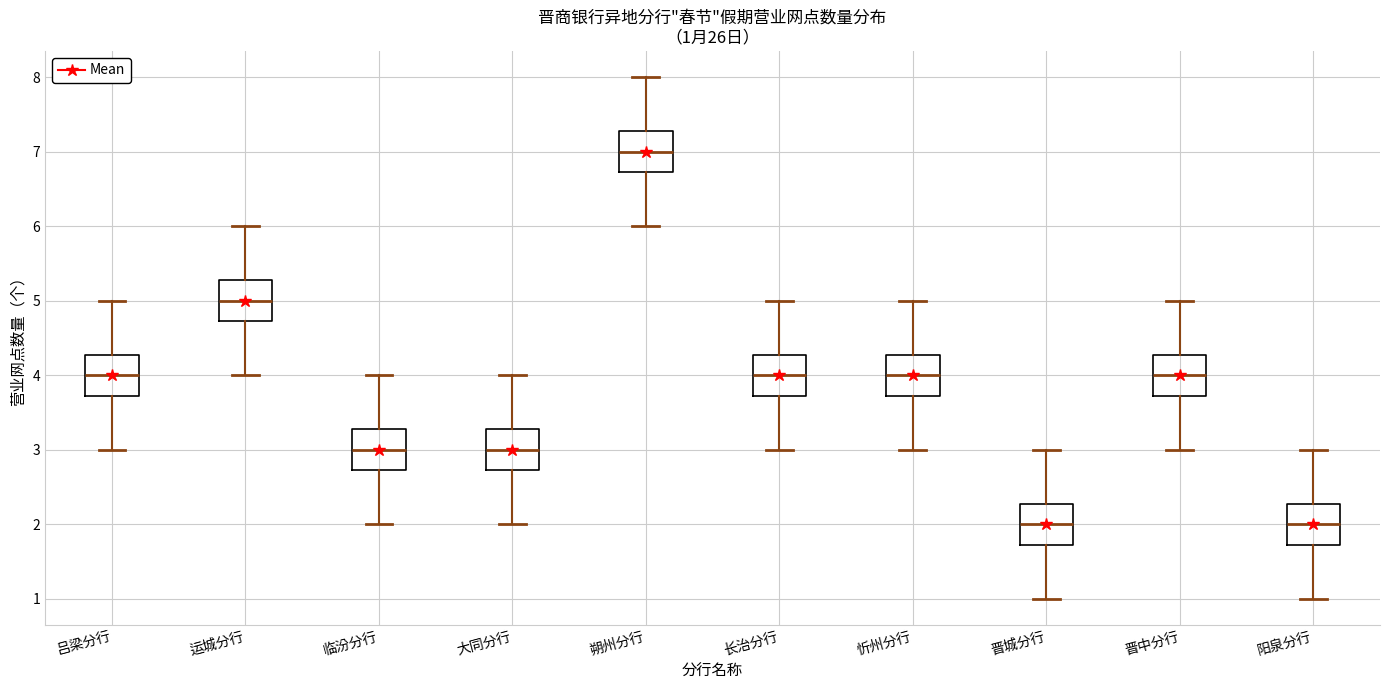

Which box has the highest median line?

朔州分行